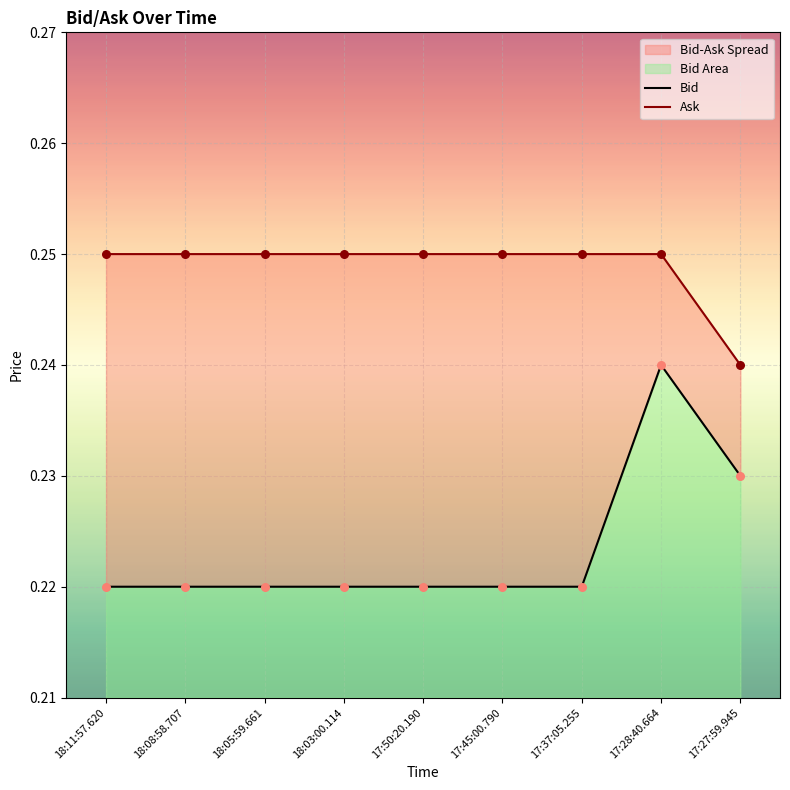

At how many categories does at least one series exceed 0?

9